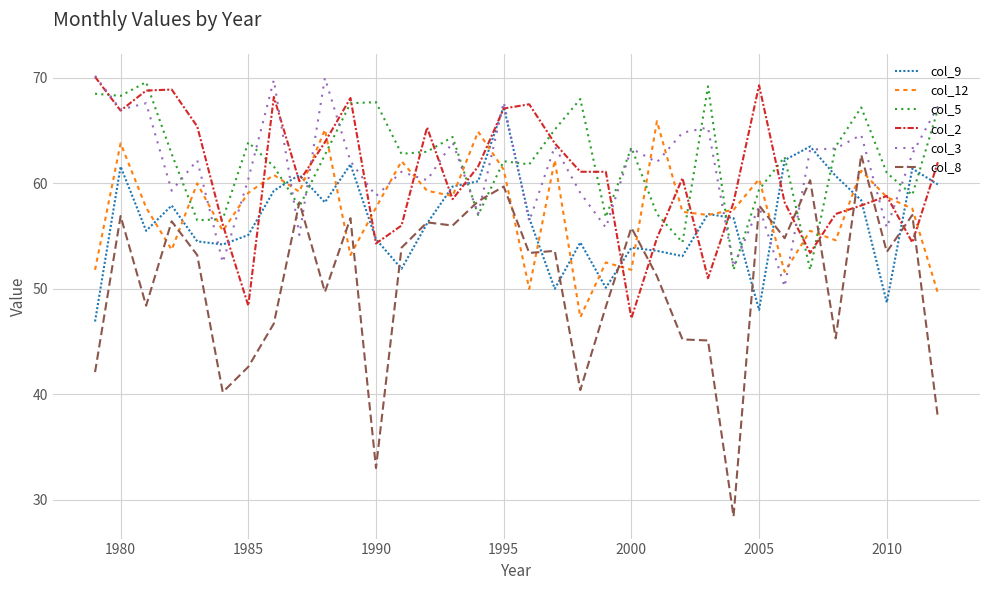

What is the lowest value of the col_12 series?

47.3